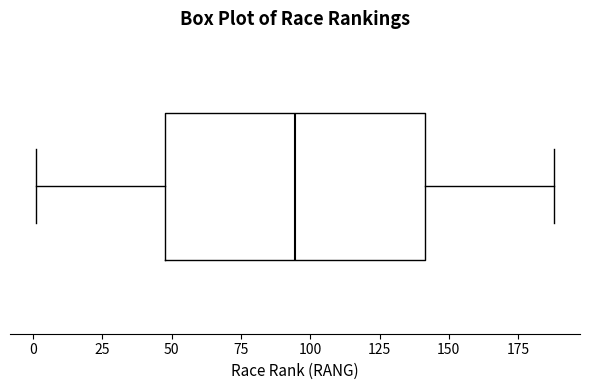

Read this box plot against the x-axis: the position of the median line, the range covered by the box, and the ends of both whiskers. The values are not printed on the chart, so give them approximately, as read against the axis.

median 95, box 50 to 140, whiskers 0 to 190